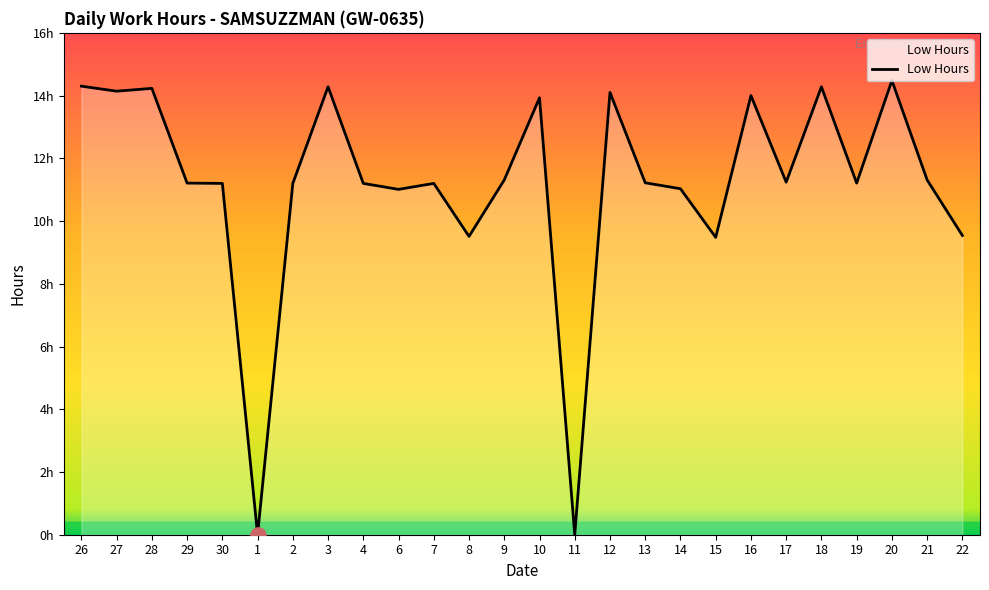

What is the change in value from 7 to 21?

+0.1